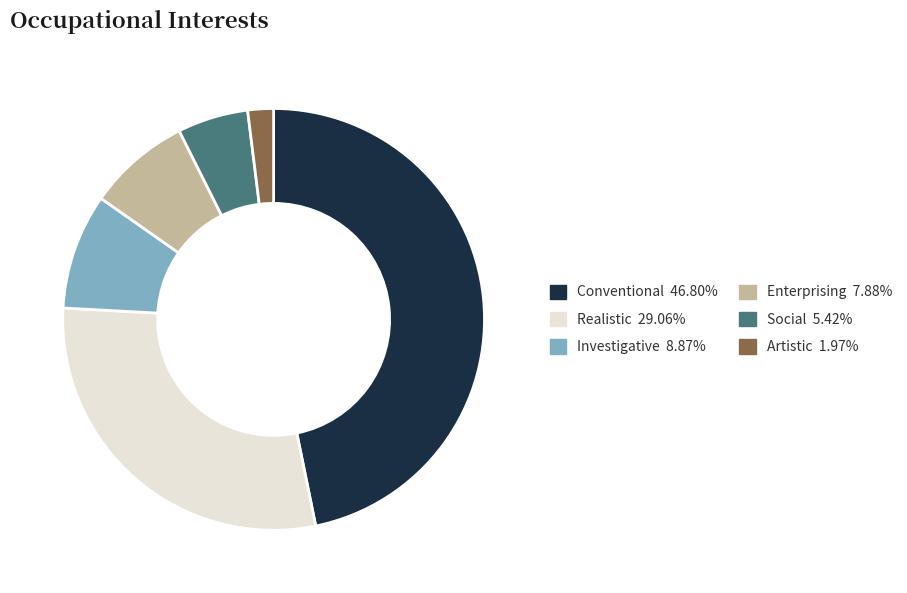

Is it true that Artistic is 2% of the pie?

True